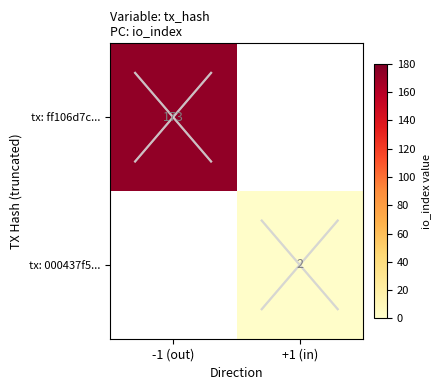

The tx: 000437f5... series shows 1 at +1 (in). True or false?

False